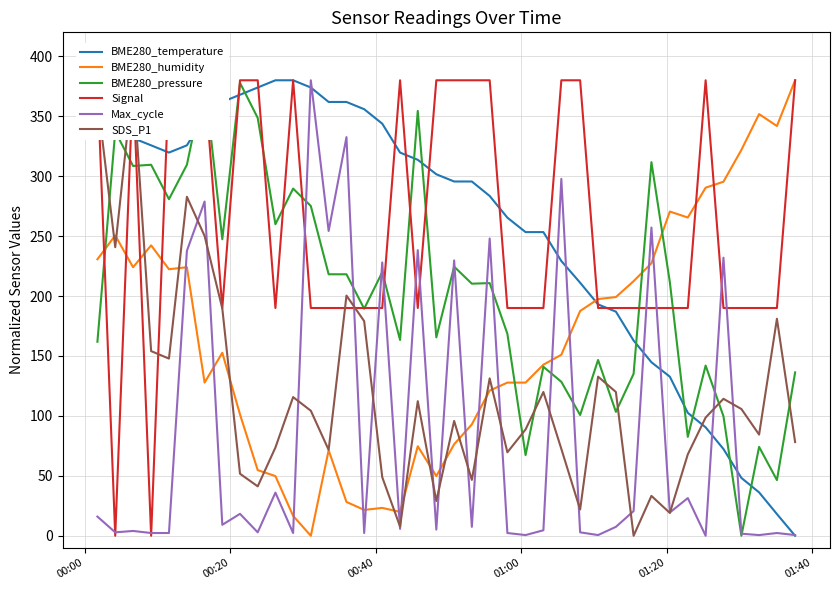

In BME280_temperature, how many points are lower than both neighbors (excluding endpoints)?

1